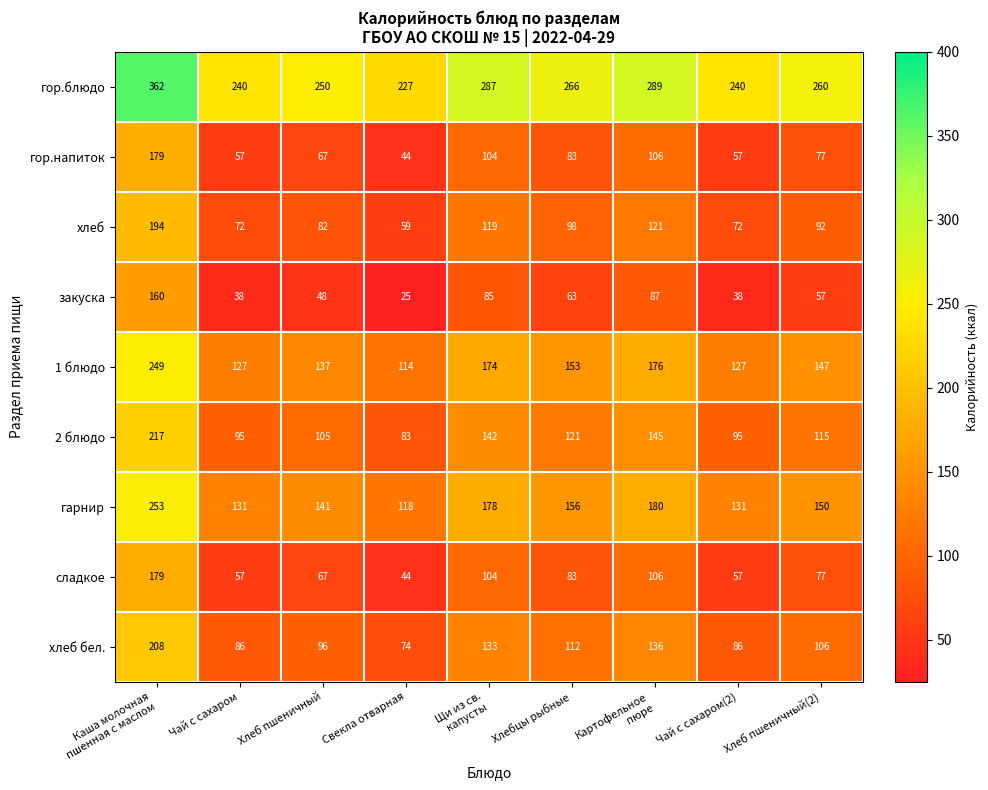

The value of хлеб at Чай с сахаром is 30. True or false?

False